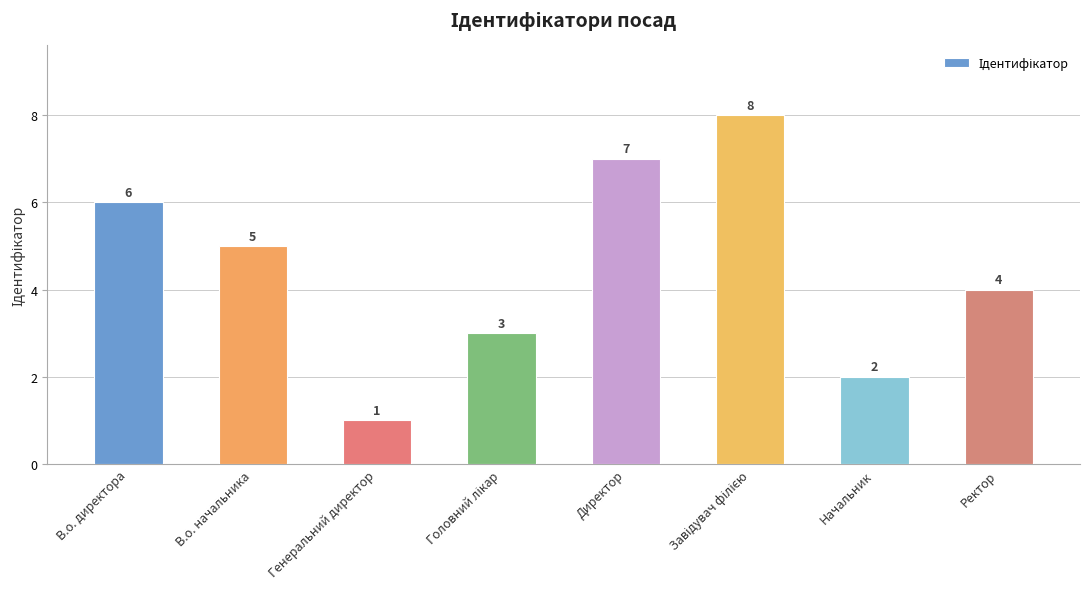

Reading left to right, transcribe all the data shown in this chart.

6	5	1	3	7	8	2	4